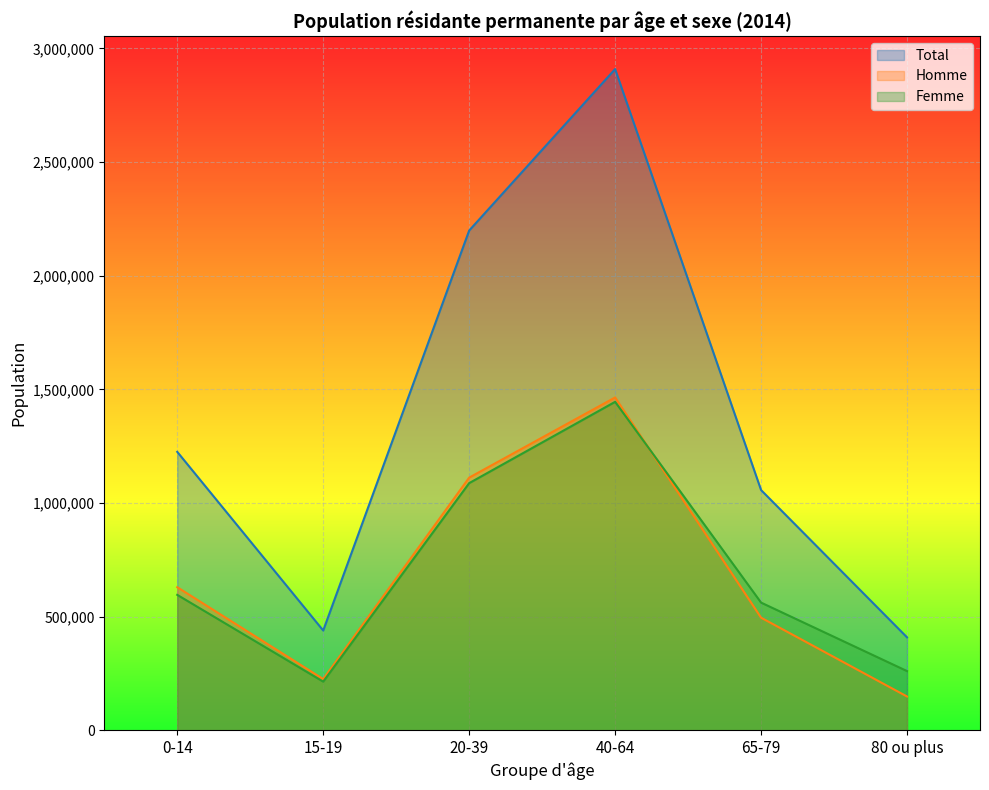

What is the difference between the highest and lowest values at 15-19?

224978